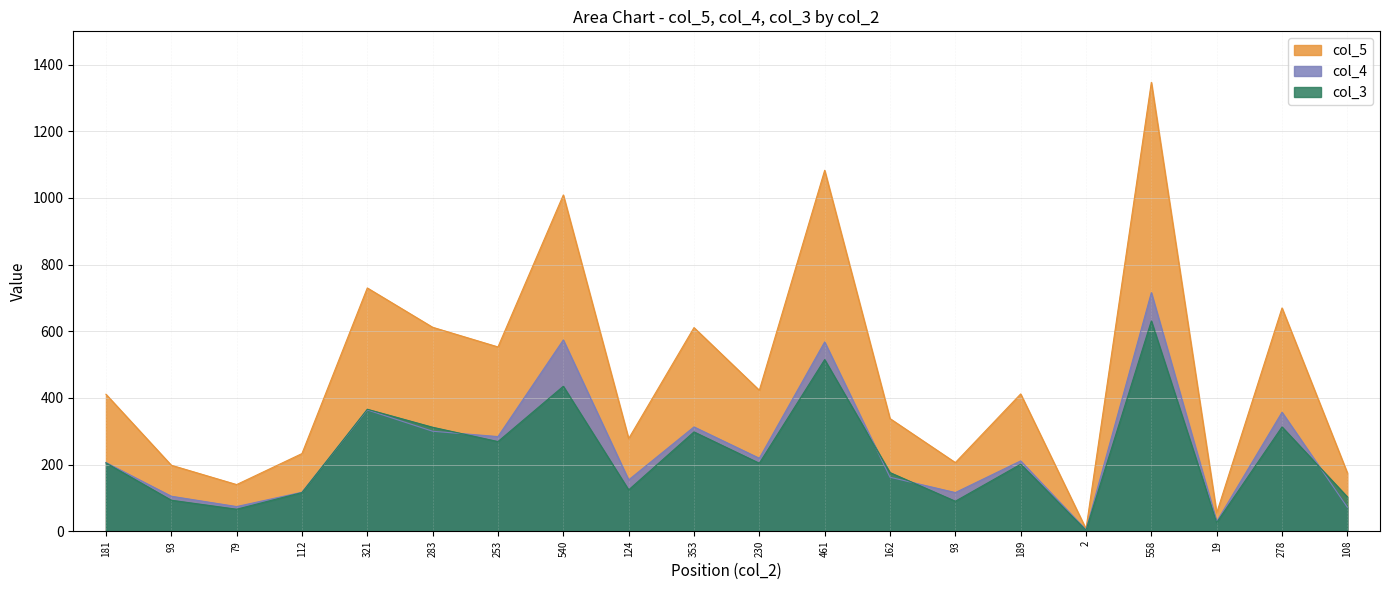

Which series has the widest spread of values?

col_5